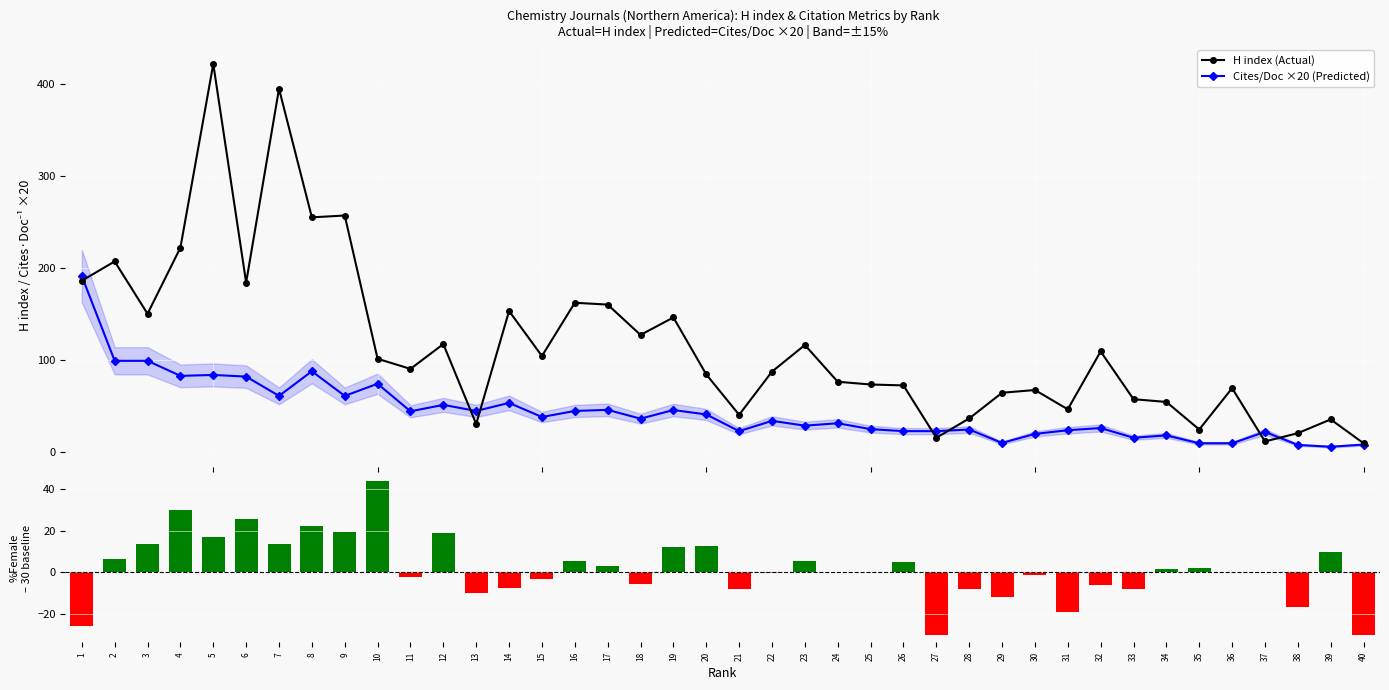

What value does the %Female – 30 baseline series have at 16?

5.5